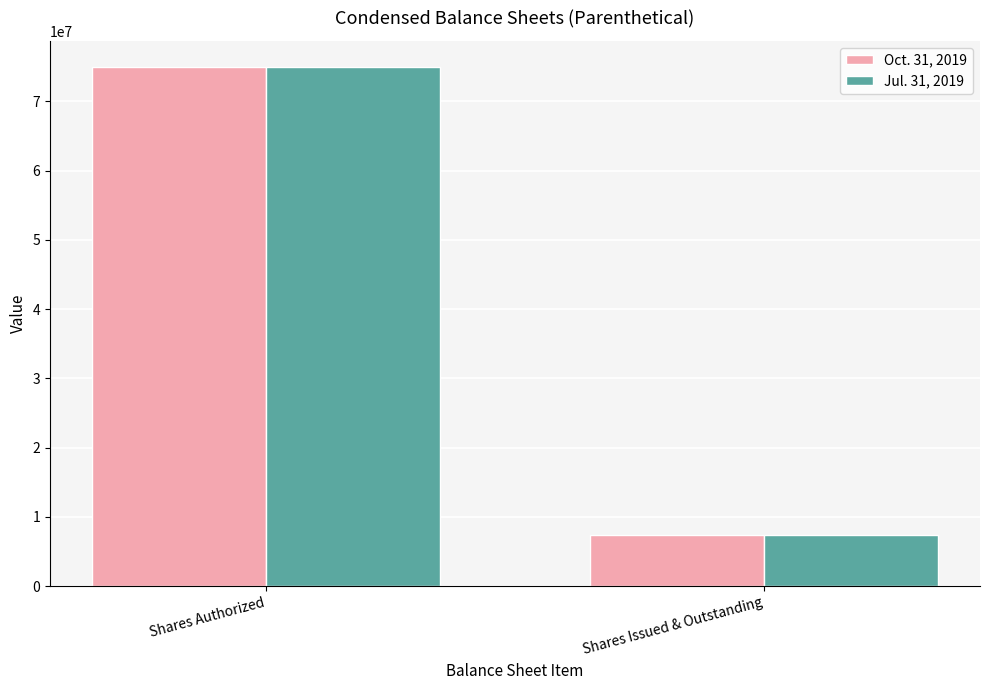

What are all the series names shown in the legend?

Oct. 31, 2019, Jul. 31, 2019